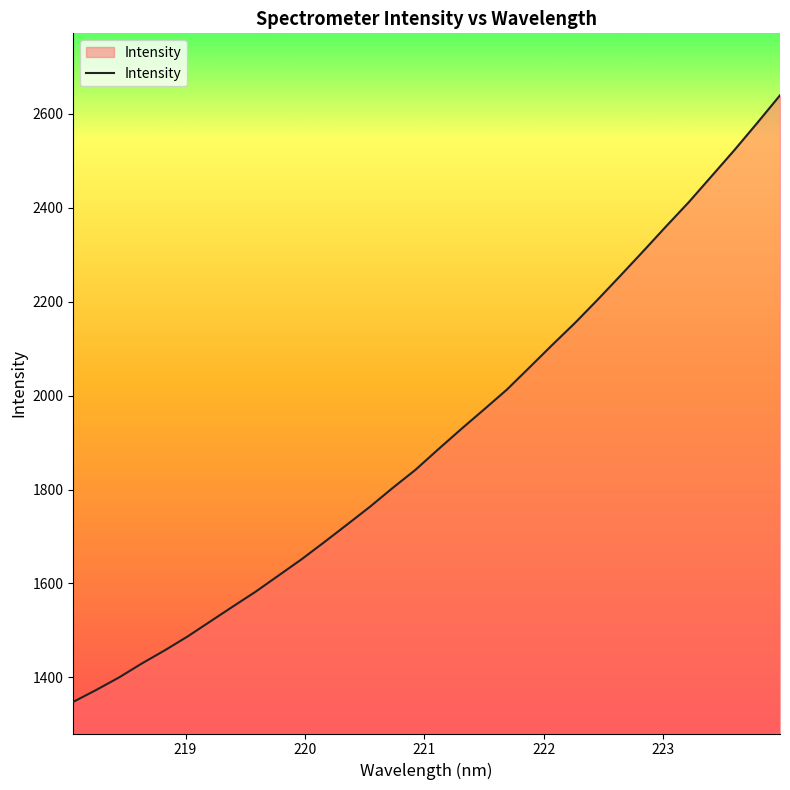

What is the difference between the second highest and minimum values?

1232.9